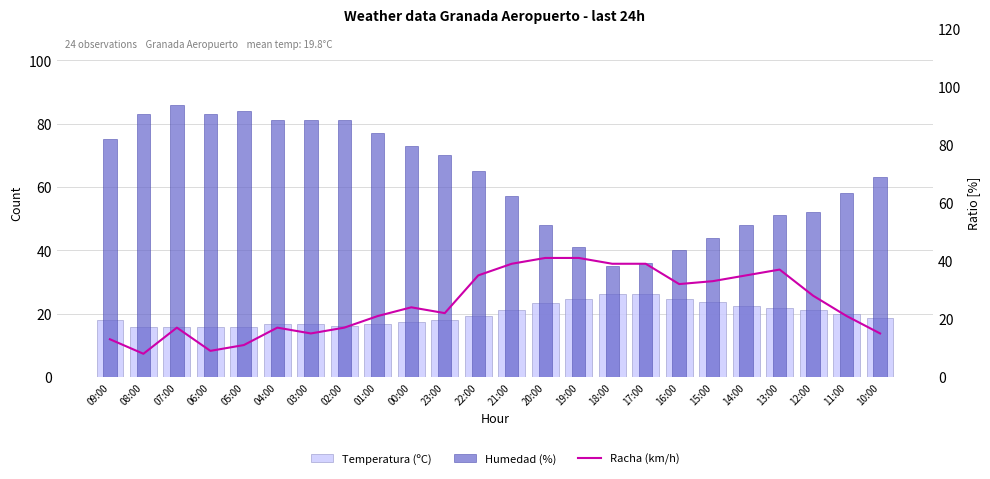

At how many categories does at least one series exceed 64?

12